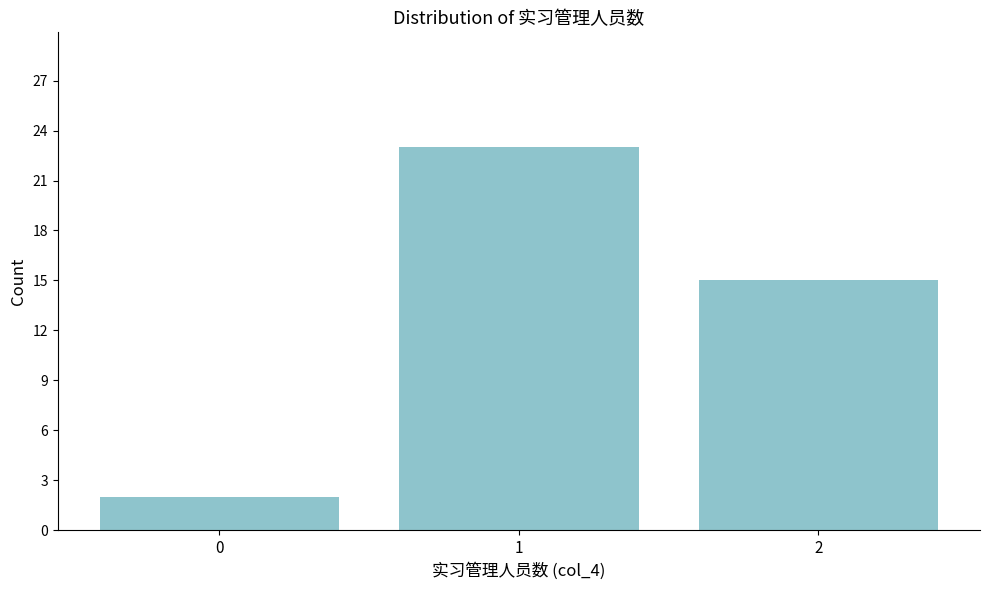

Reading left to right, transcribe this chart: for each bar, give the range it covers on the x-axis and its height. The values are not printed on the chart, so give them approximately, as read against the axis.

-0.5 to 0.5: 2
0.5 to 1.5: 23
1.5 to 2.5: 15